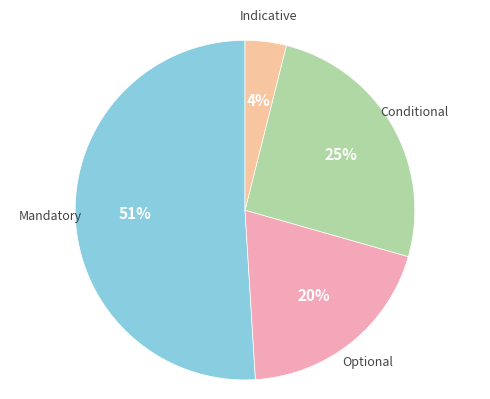

How many slices are in this pie chart?

4